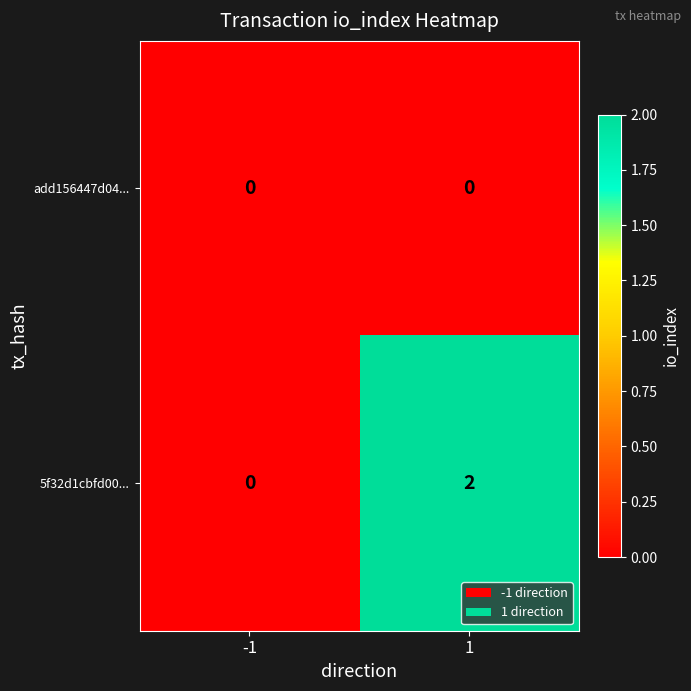

At how many categories does at least one series exceed 1?

1